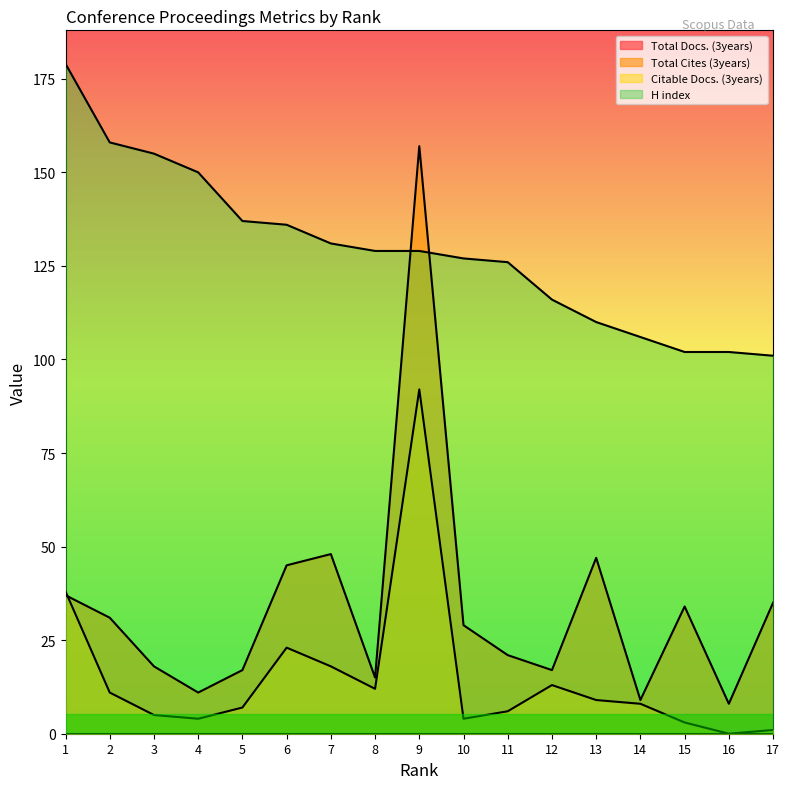

Which category has the lowest value across all series?

16